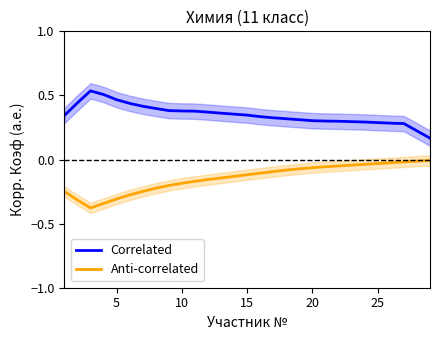

What is the minimum value shown in the chart?

-0.4